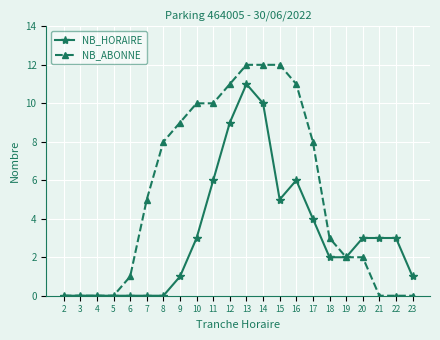

How many values in the NB_ABONNE series are below 5?

11